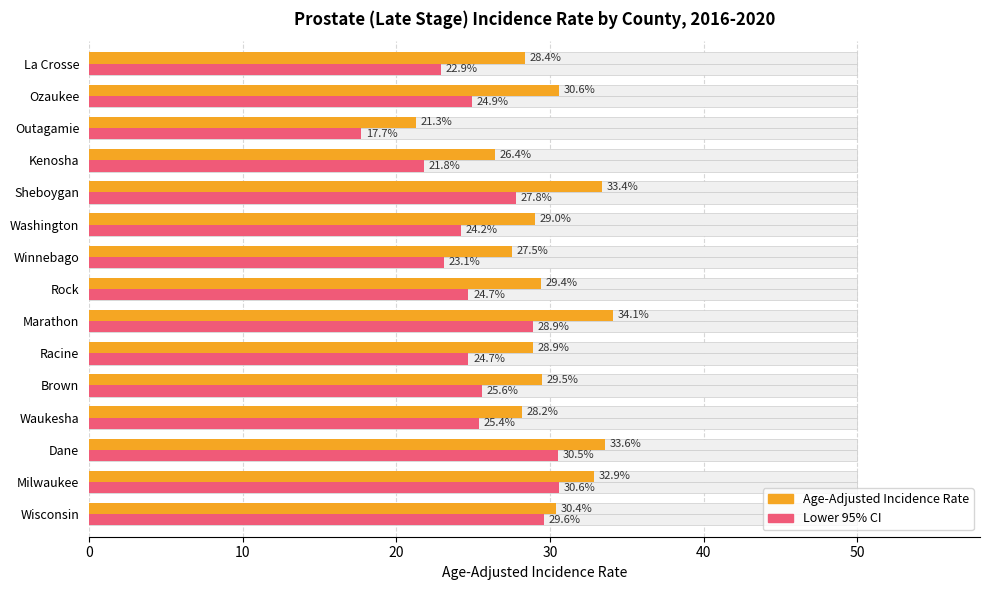

What is the difference between the highest and lowest values at Dane?

3.1